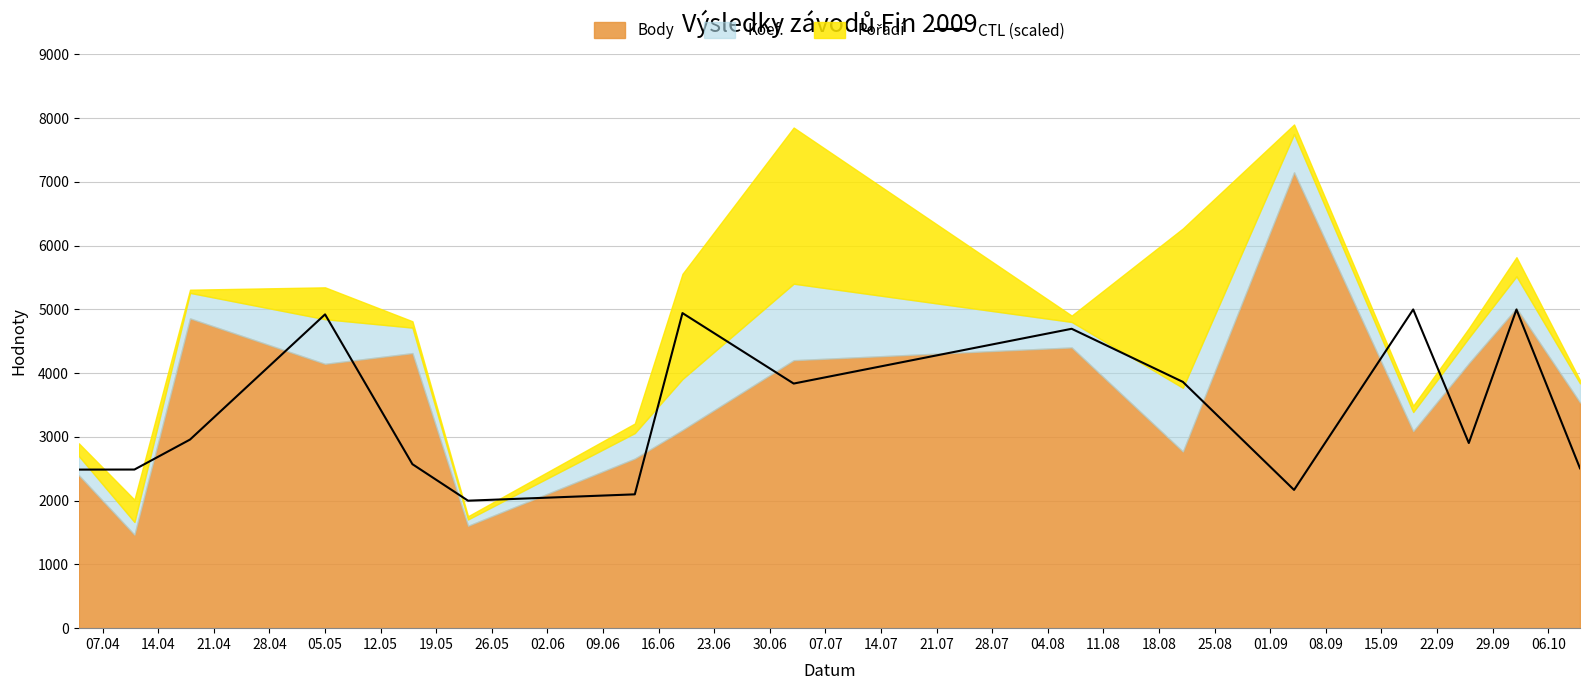

What is the minimum value for CTL (scaled)?

2000.0